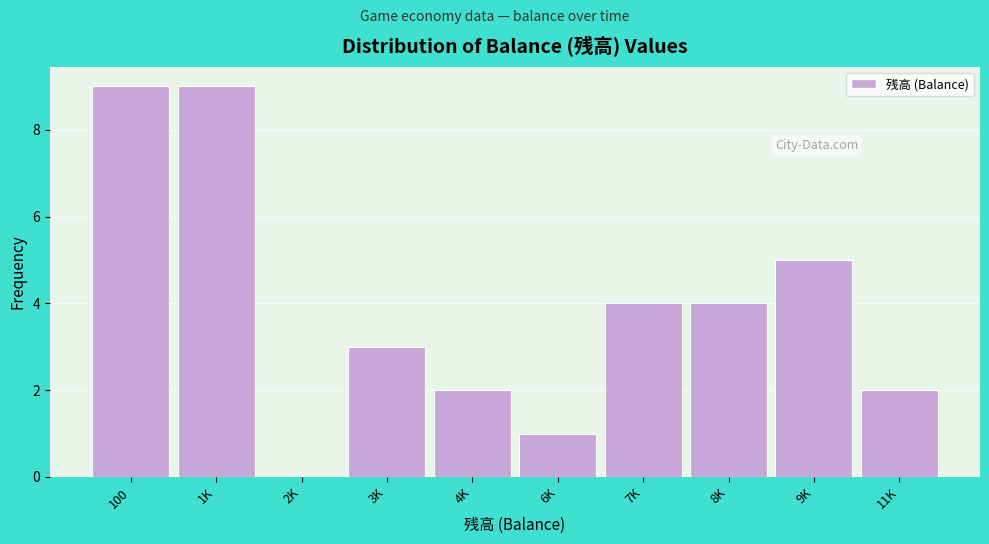

Reading left to right, transcribe all the data shown in this chart.

100=9	1K=9	2K=0	3K=3	4K=2	6K=1	7K=4	8K=4	9K=5	11K=2